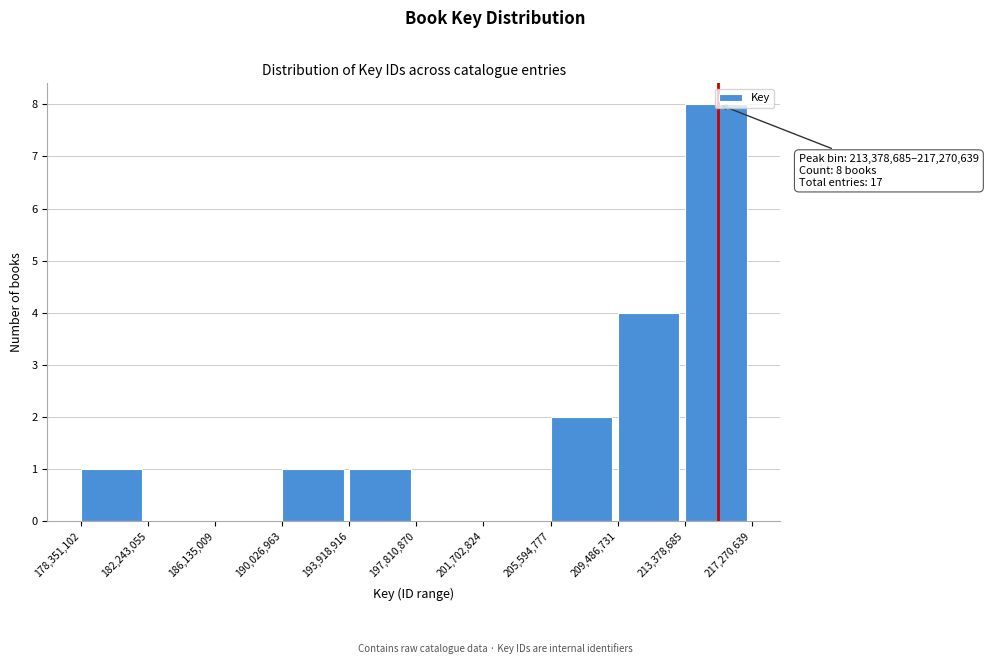

Which range on the x-axis has the tallest bar?

213,378,685 to 217,270,639